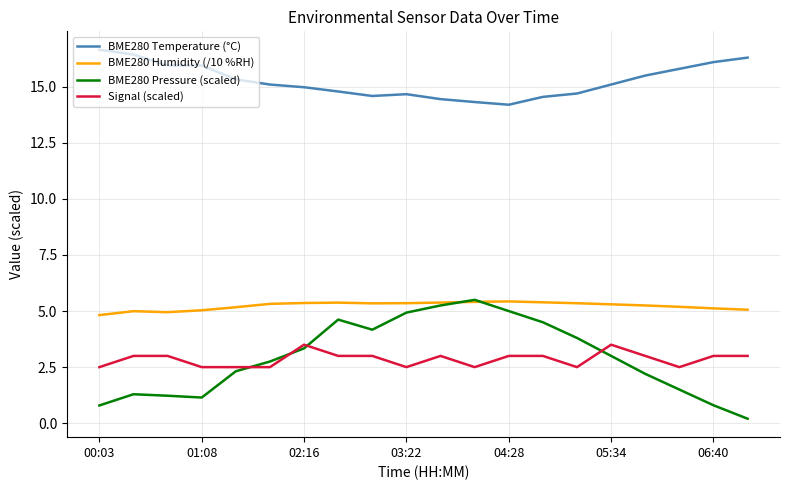

Does the chart display data point markers on the line(s)?

No